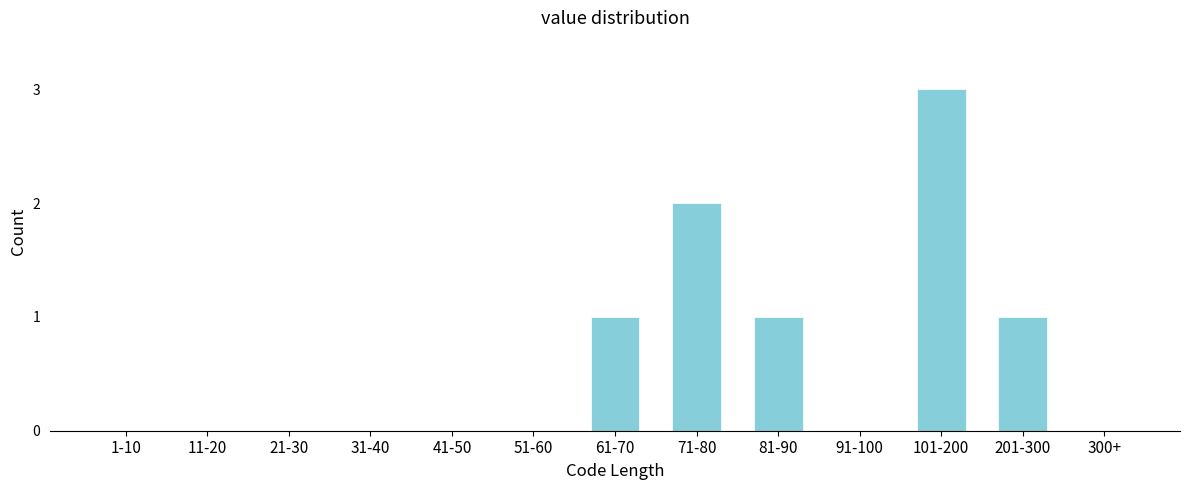

Reading left to right, list all the values displayed in this chart.

1-10=0	11-20=0	21-30=0	31-40=0	41-50=0	51-60=0	61-70=1	71-80=2	81-90=1	91-100=0	101-200=3	201-300=1	300+=0